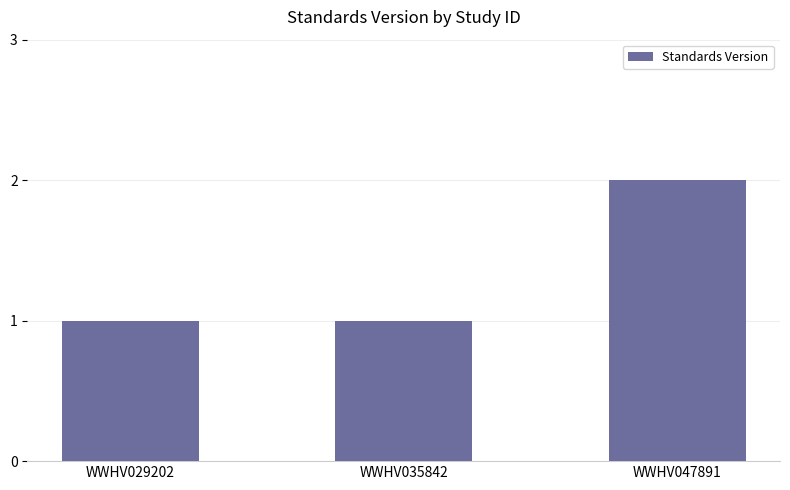

Count the values in the range 1 to 2.

3